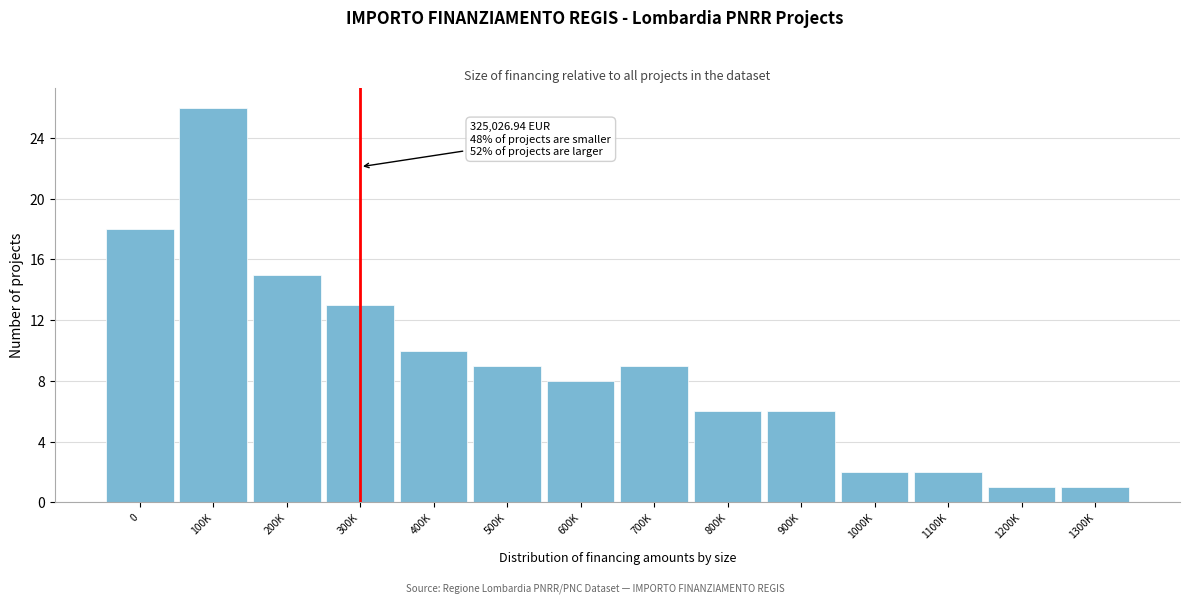

Reading left to right, what are all the values shown in this chart?

18	26	15	13	10	9	8	9	6	6	2	2	1	1